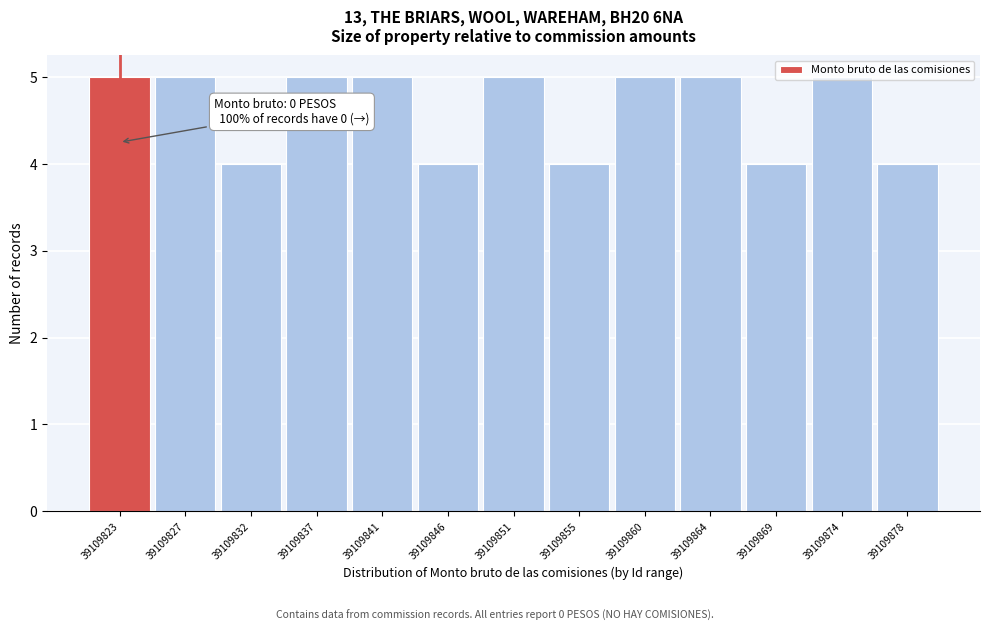

What is the value of the 3rd bar from the left?

4